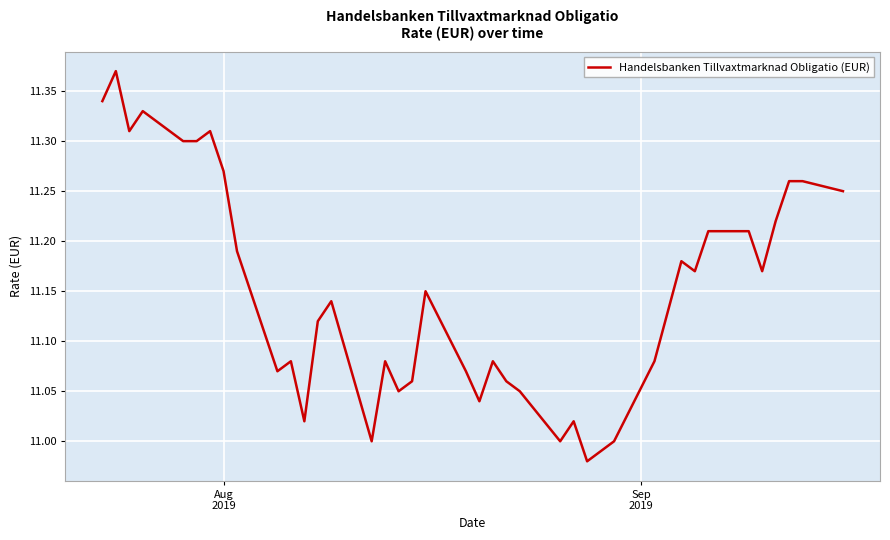

What is the difference between the maximum and minimum values?

0.4